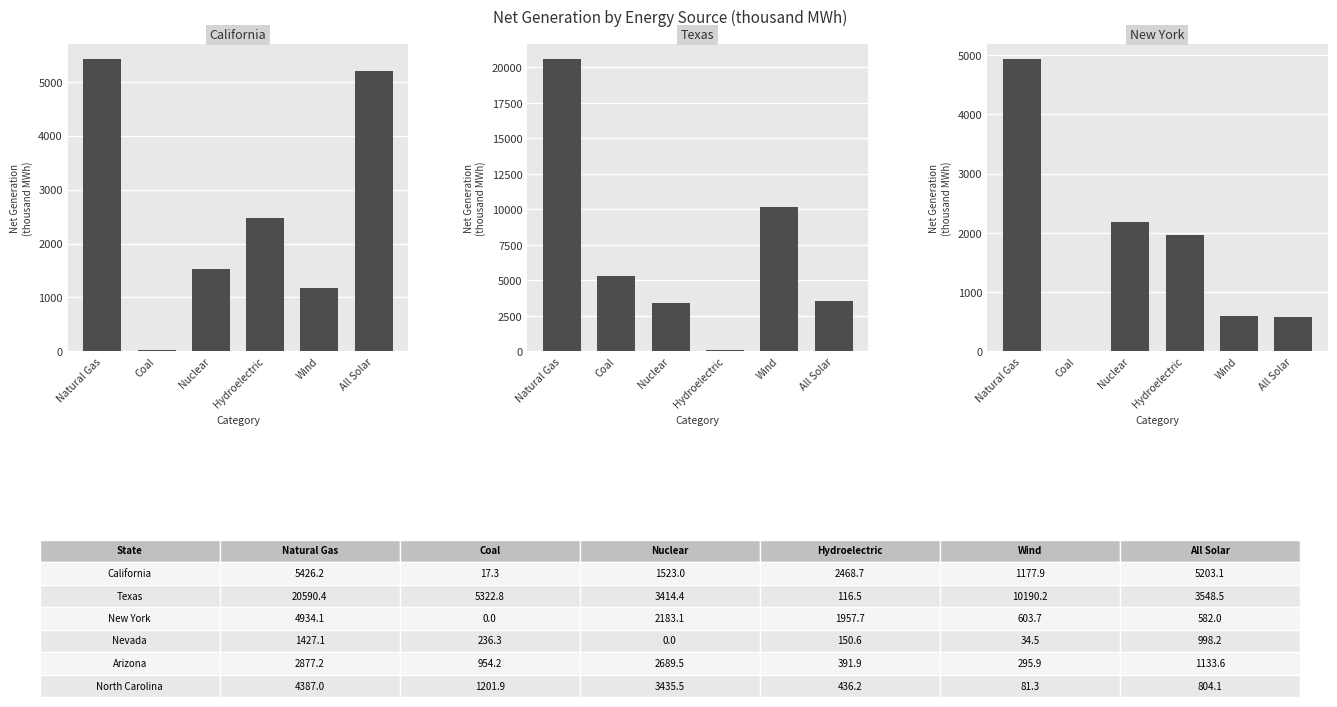

Count the number of data series in this chart.

3